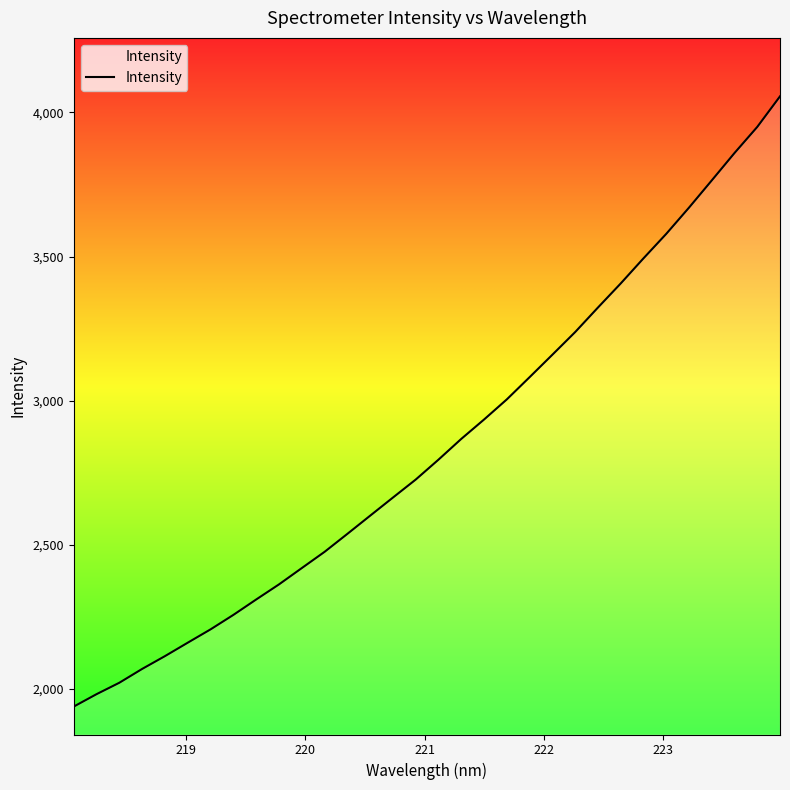

What is the smallest value displayed?

1938.9